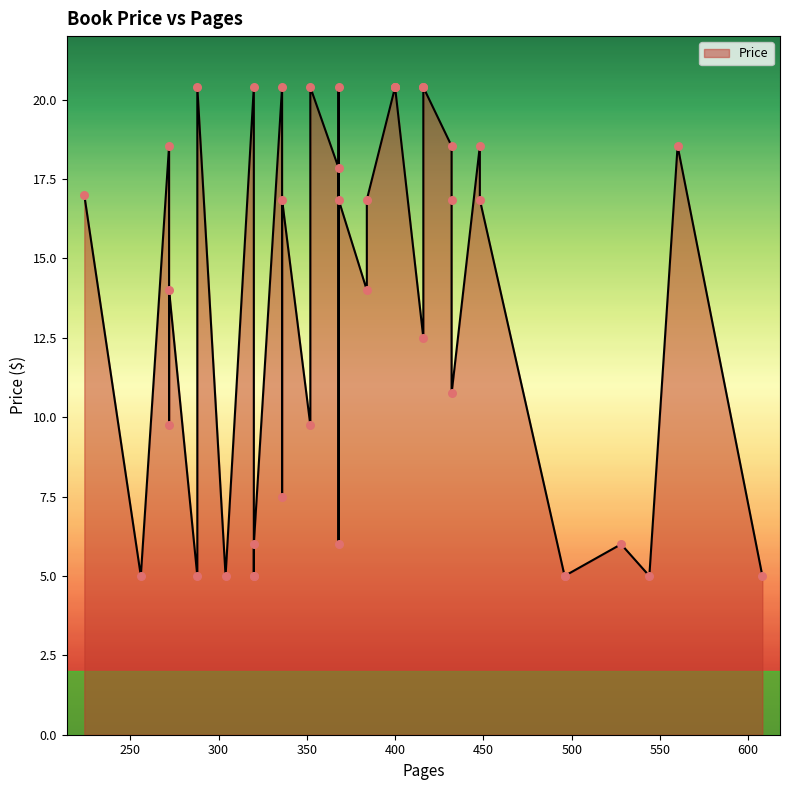

What is the ratio of the value at 288 to the value at 432?

0.3